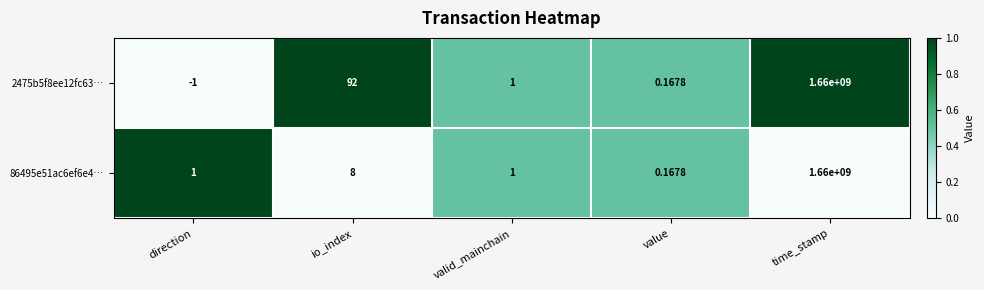

At which label does 86495e51ac6ef6e4… reach its peak?

time_stamp